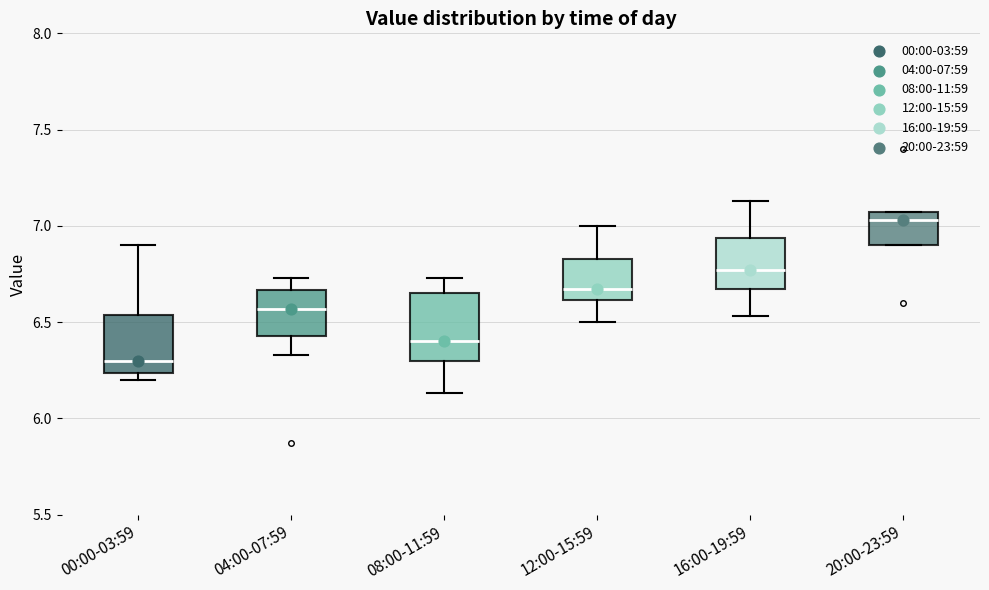

Which box's median line is the highest?

20:00-23:59